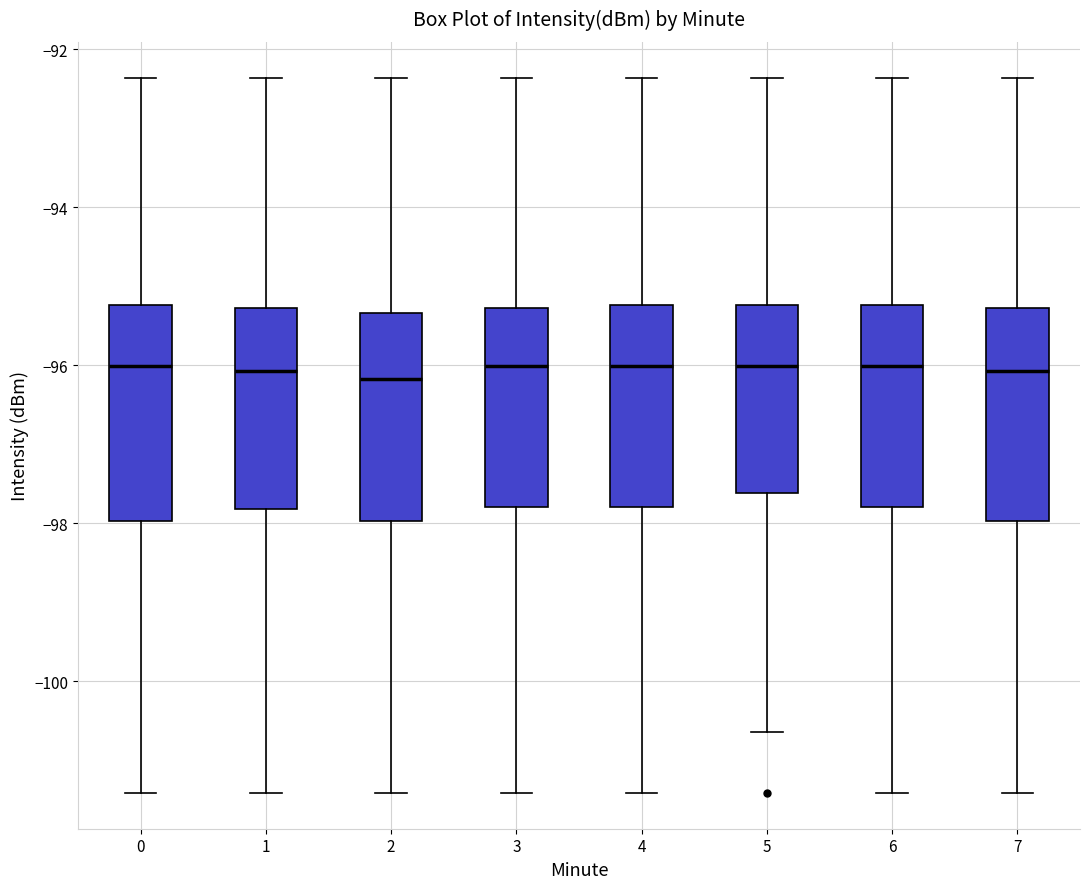

Reading left to right, transcribe this box plot: for each box, give where its median line is, the range the box spans, and where its two whiskers end, as read against the y-axis. The values are not printed on the chart, so give them approximately, as read against the axis.

0: median -96.0, box -98.0 to -95.2, whiskers -101.4 to -92.4
1: median -96.0, box -97.8 to -95.2, whiskers -101.4 to -92.4
2: median -96.2, box -98.0 to -95.4, whiskers -101.4 to -92.4
3: median -96.0, box -97.8 to -95.2, whiskers -101.4 to -92.4
4: median -96.0, box -97.8 to -95.2, whiskers -101.4 to -92.4
5: median -96.0, box -97.6 to -95.2, whiskers -100.6 to -92.4
6: median -96.0, box -97.8 to -95.2, whiskers -101.4 to -92.4
7: median -96.0, box -98.0 to -95.2, whiskers -101.4 to -92.4